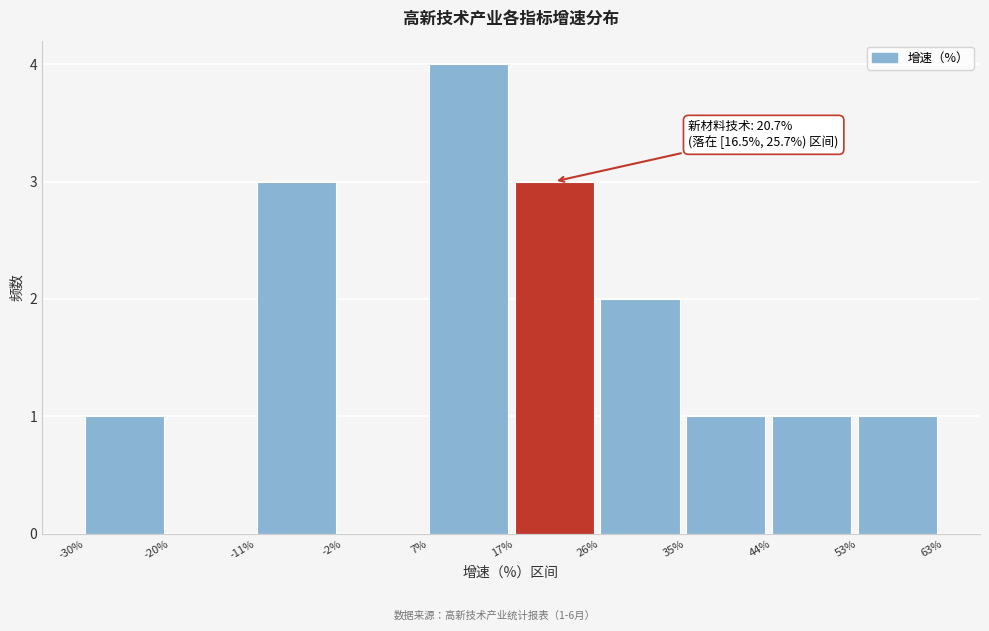

Over which range of the x-axis is the bar tallest?

7% to 17%